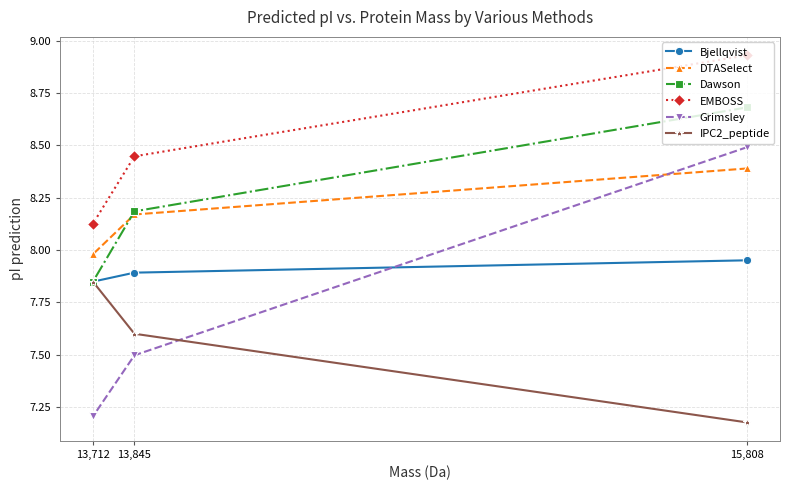

Count the number of data series in this chart.

6